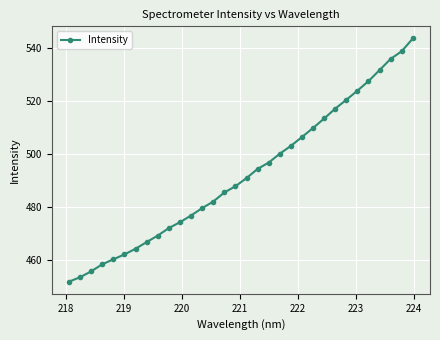

How many values are below 490?

16